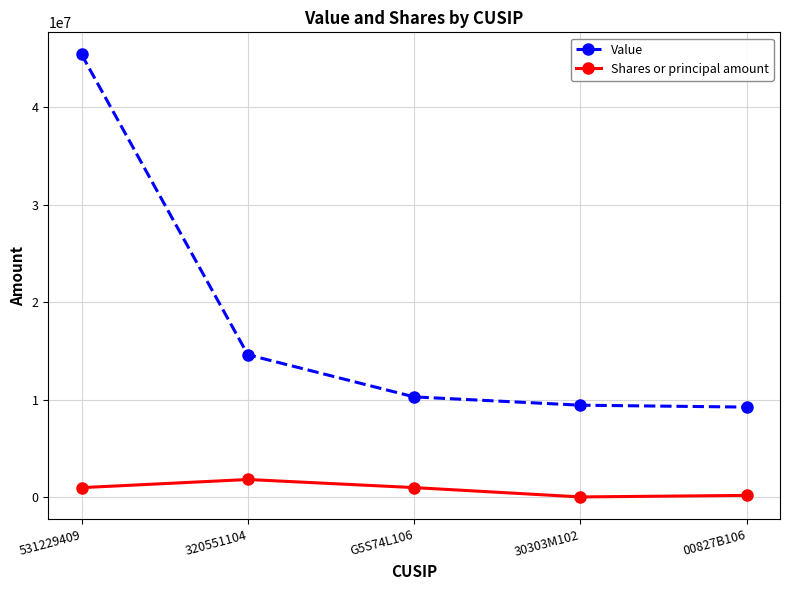

What are all the series names shown in the legend?

Value, Shares or principal amount